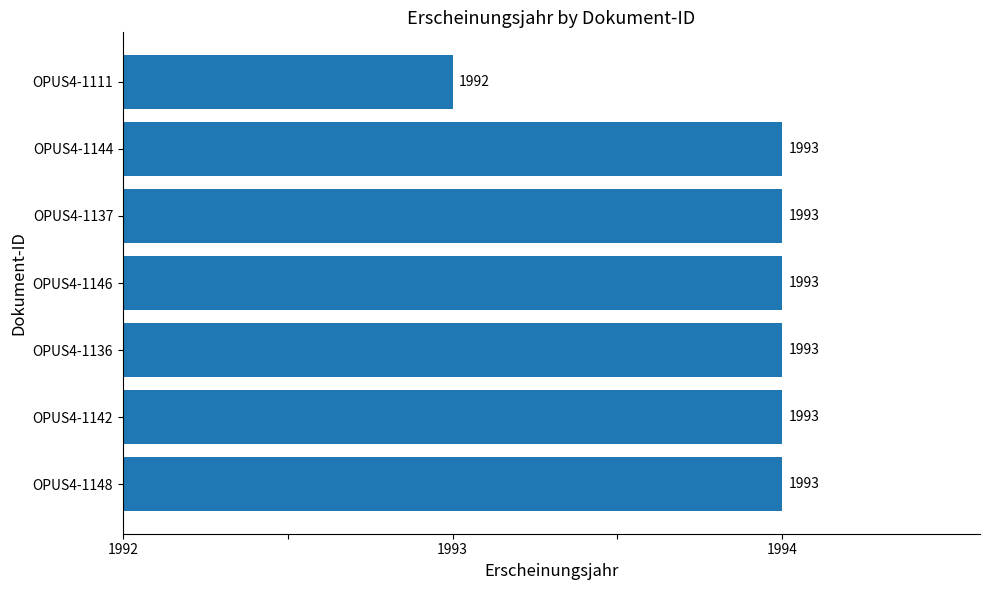

Are the bars horizontal?

Yes